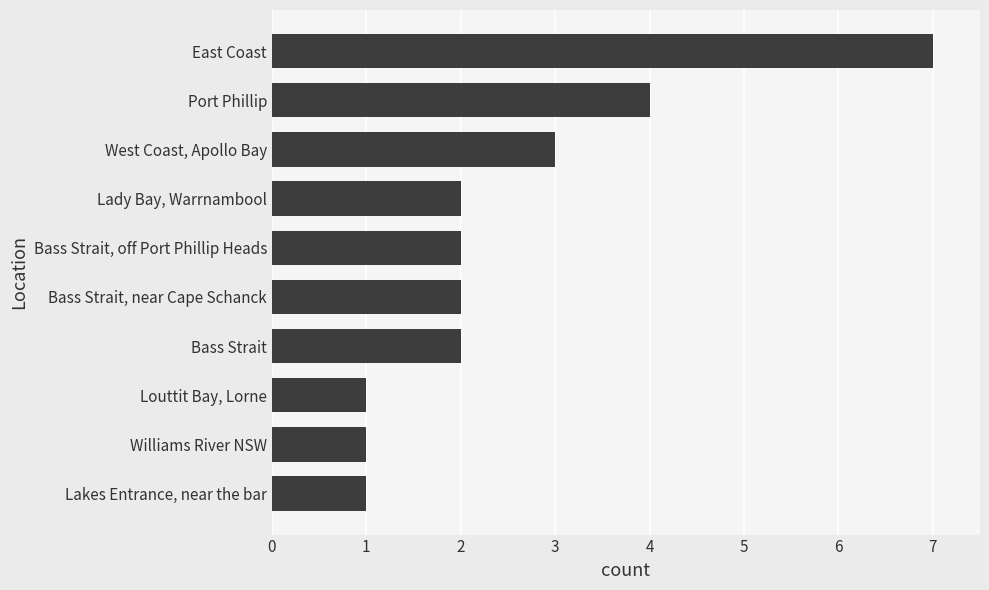

Is it true that the value at West Coast, Apollo Bay is 5?

False